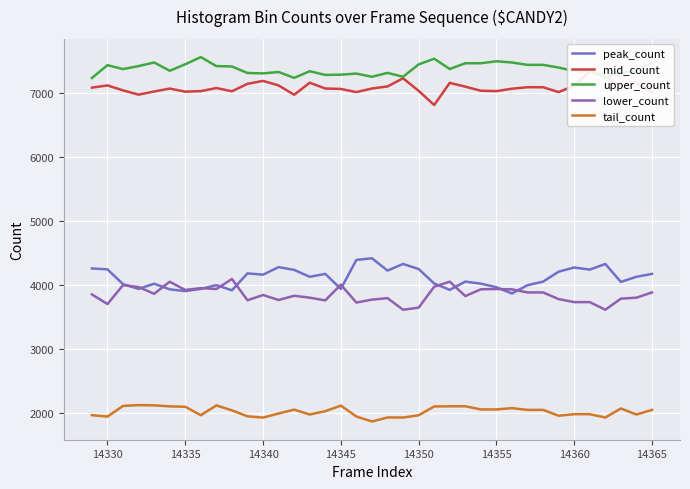

True or false: lower_count and tail_count cross at least once.

False